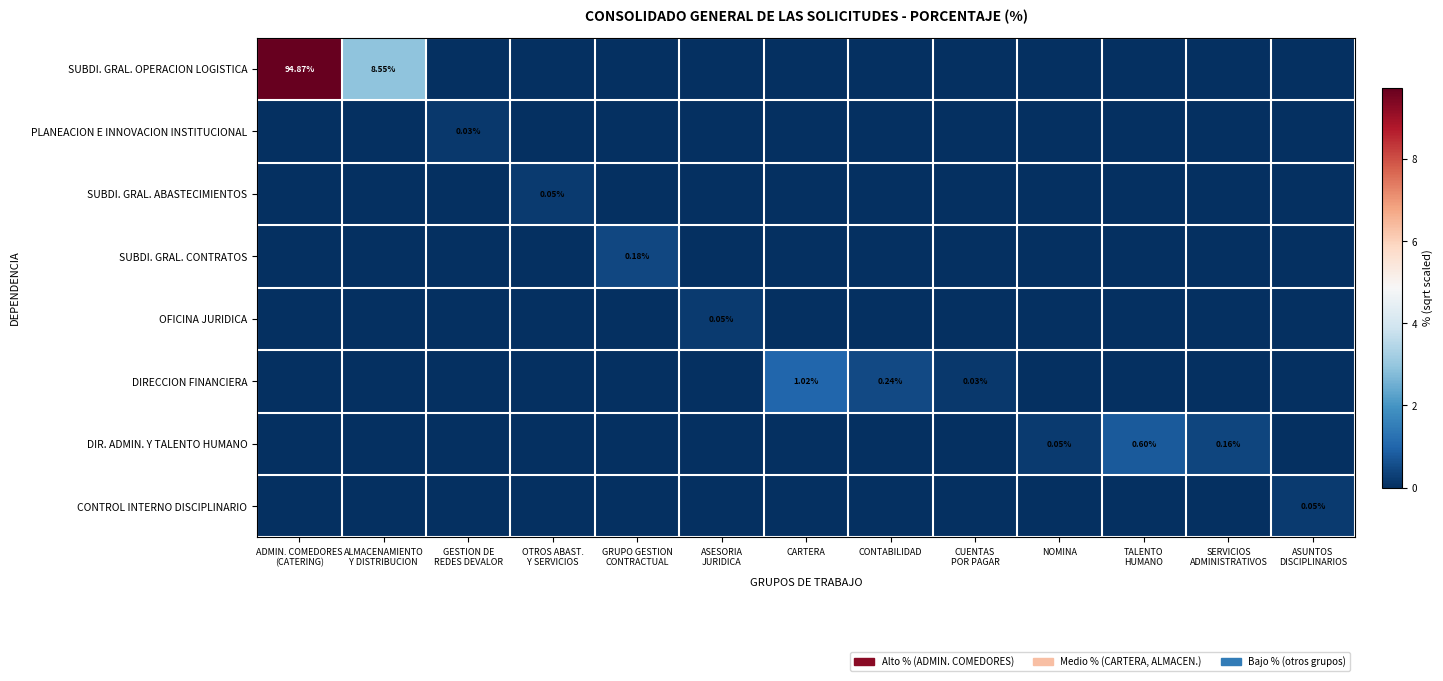

How many distinct data groups are displayed?

8